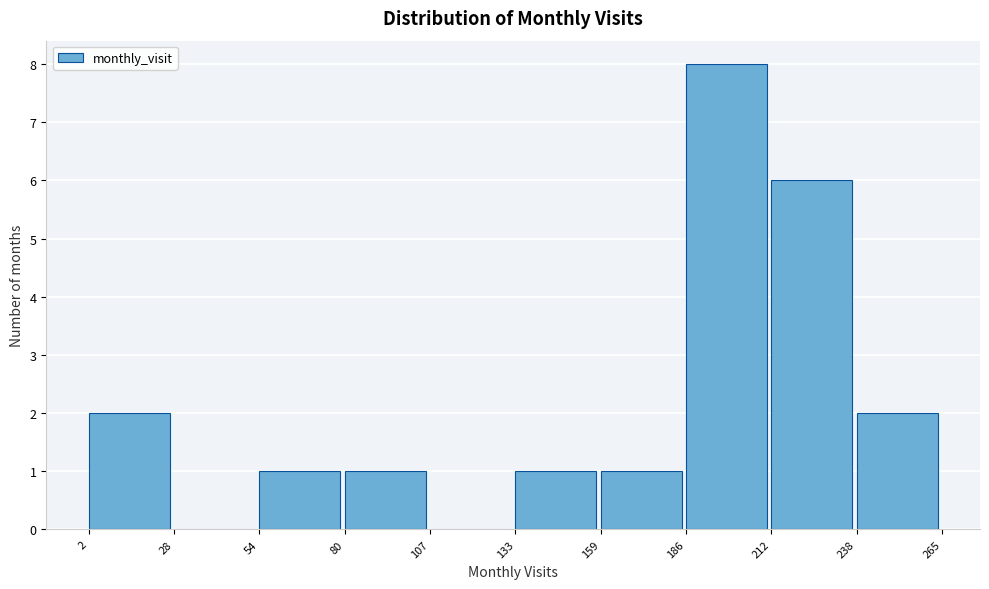

Reading left to right, list every bar in this chart as the range it spans on the x-axis followed by its height. The values are not printed on the chart, so give them approximately, as read against the axis.

2 to 28: 2
28 to 54: 0
54 to 80: 1
80 to 107: 1
107 to 133: 0
133 to 159: 1
159 to 186: 1
186 to 212: 8
212 to 238: 6
238 to 265: 2